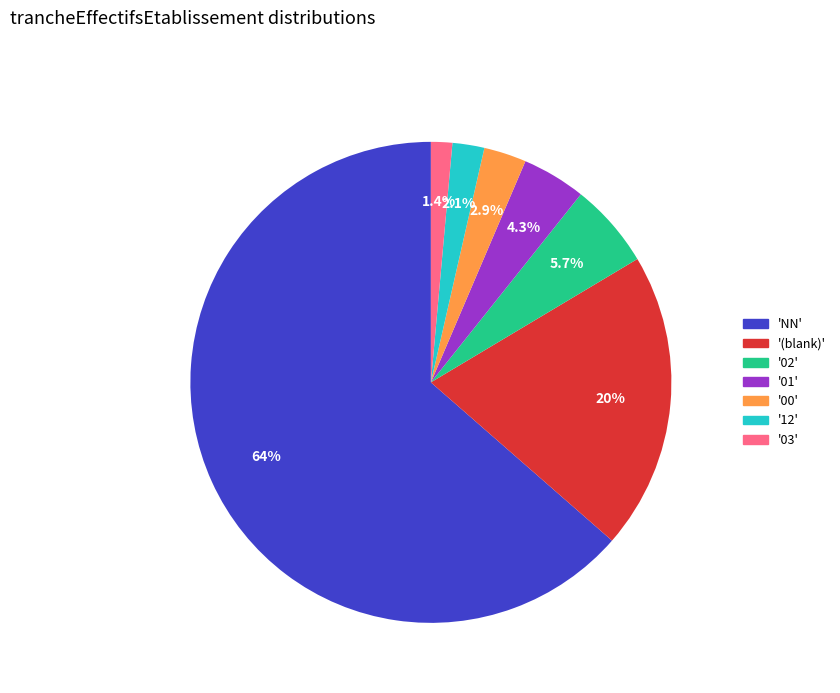

Does any single category account for the majority?

Yes